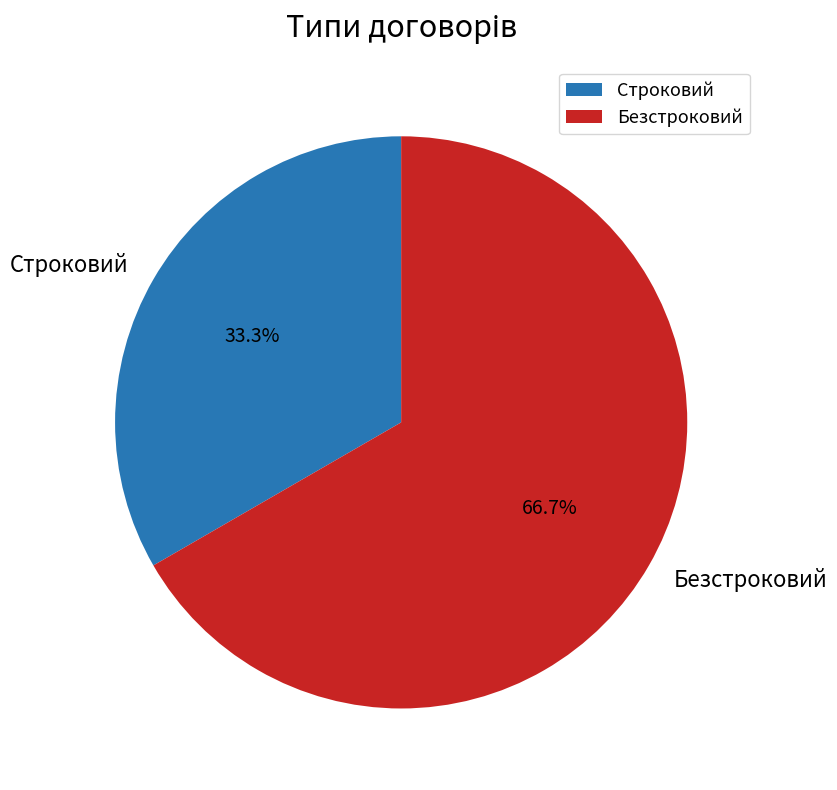

To the nearest percent, what percentage of the pie is Безстроковий?

67%